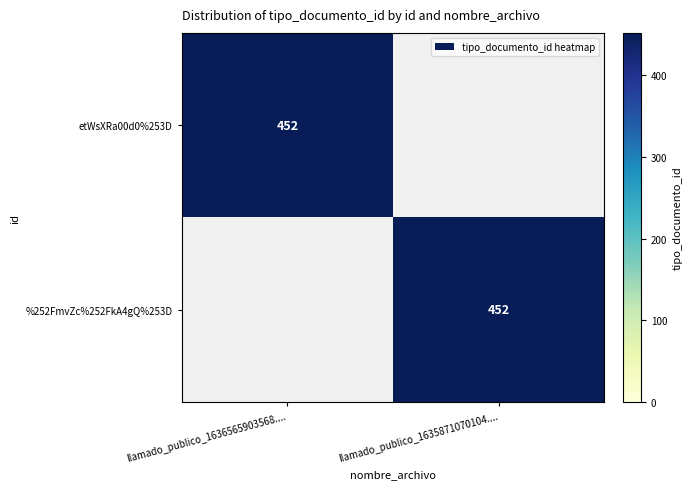

Is it true that etWsXRa00d0%253D equals 452 at llamado_publico_1636565903568....?

True